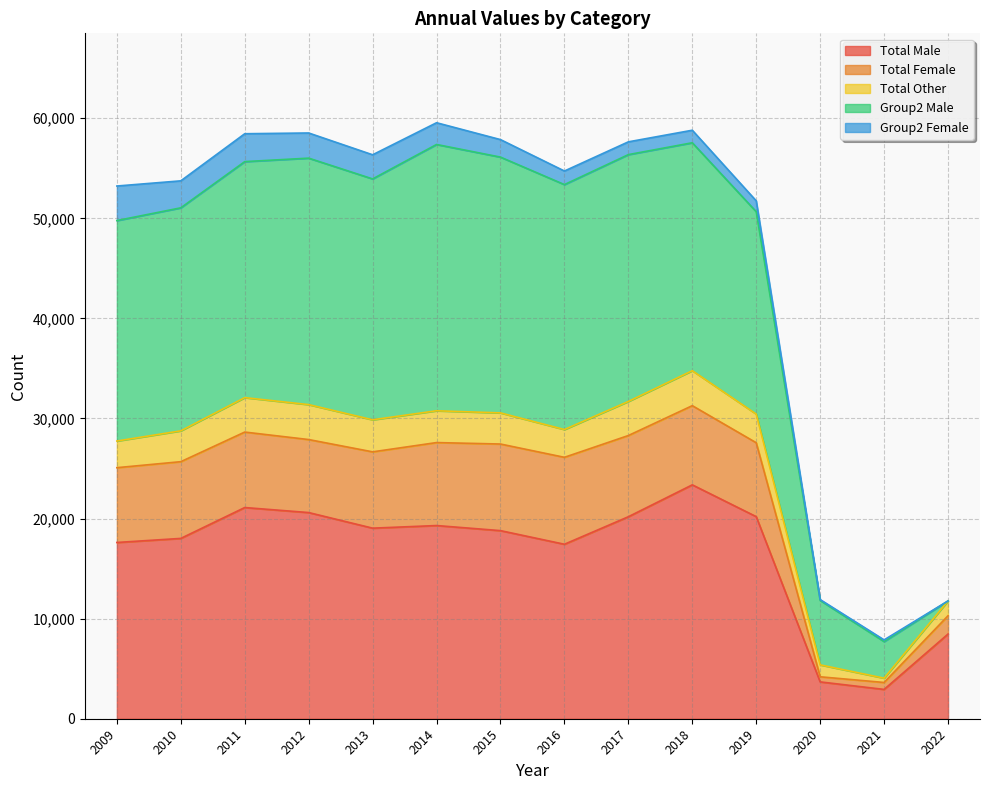

Is it true that Total Male equals 18794 at 2015?

True